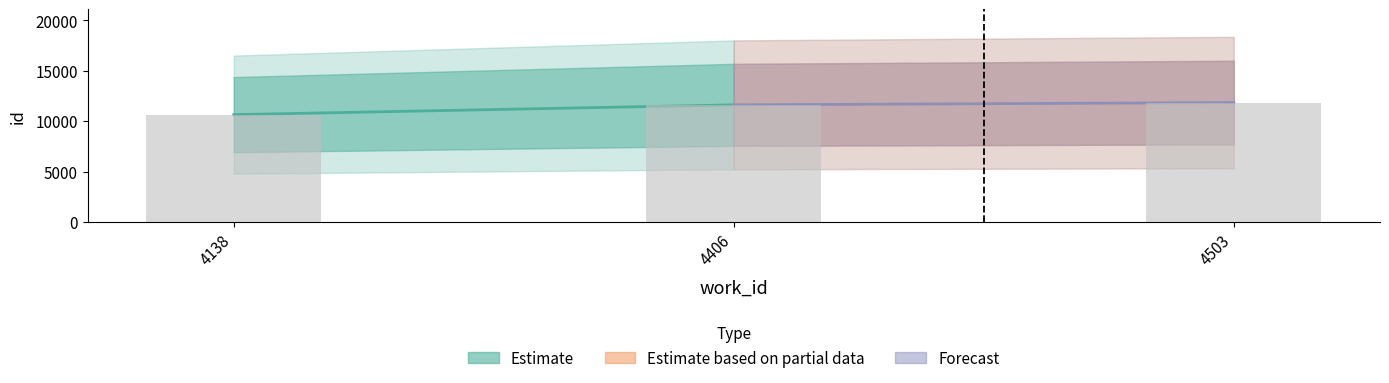

What is the change in value from 4138 to 4503?

+1196